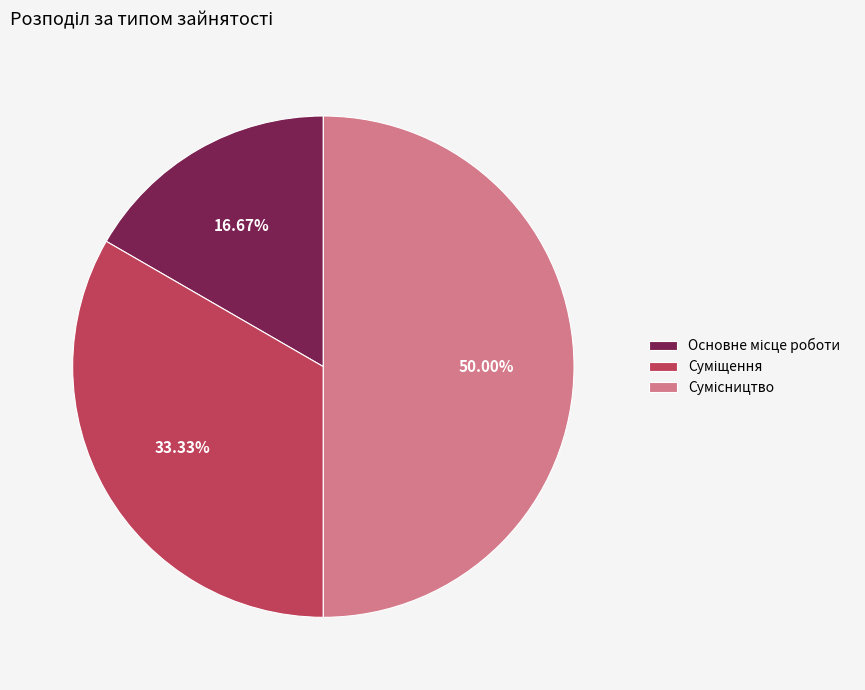

How many slices are in this pie chart?

3